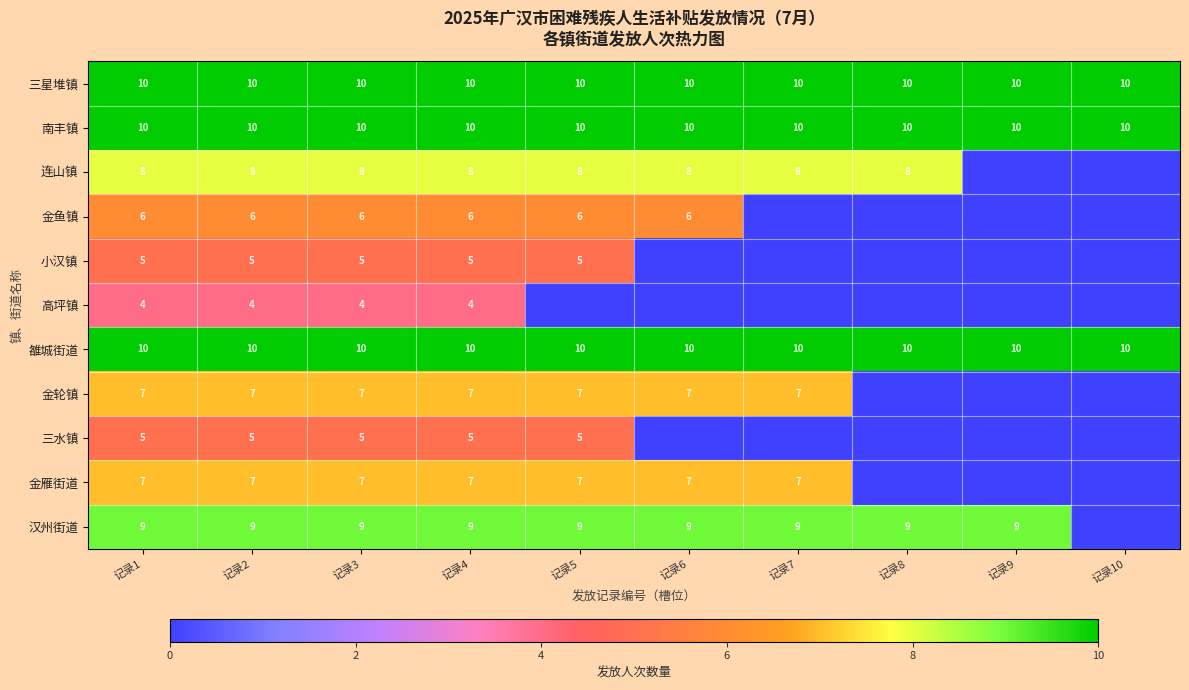

Is the value of 连山镇 at 记录3 greater than the value of 南丰镇 at 记录9?

No